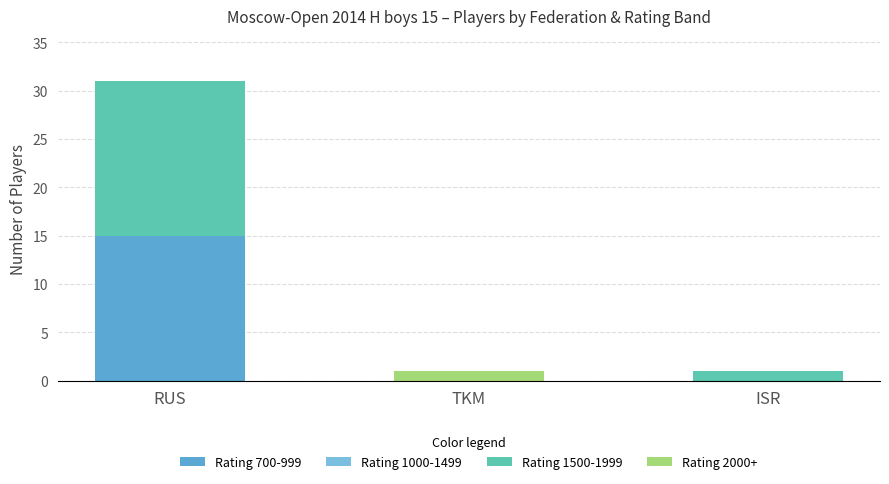

True or false: Rating 700-999 has a value of 0 at TKM.

True